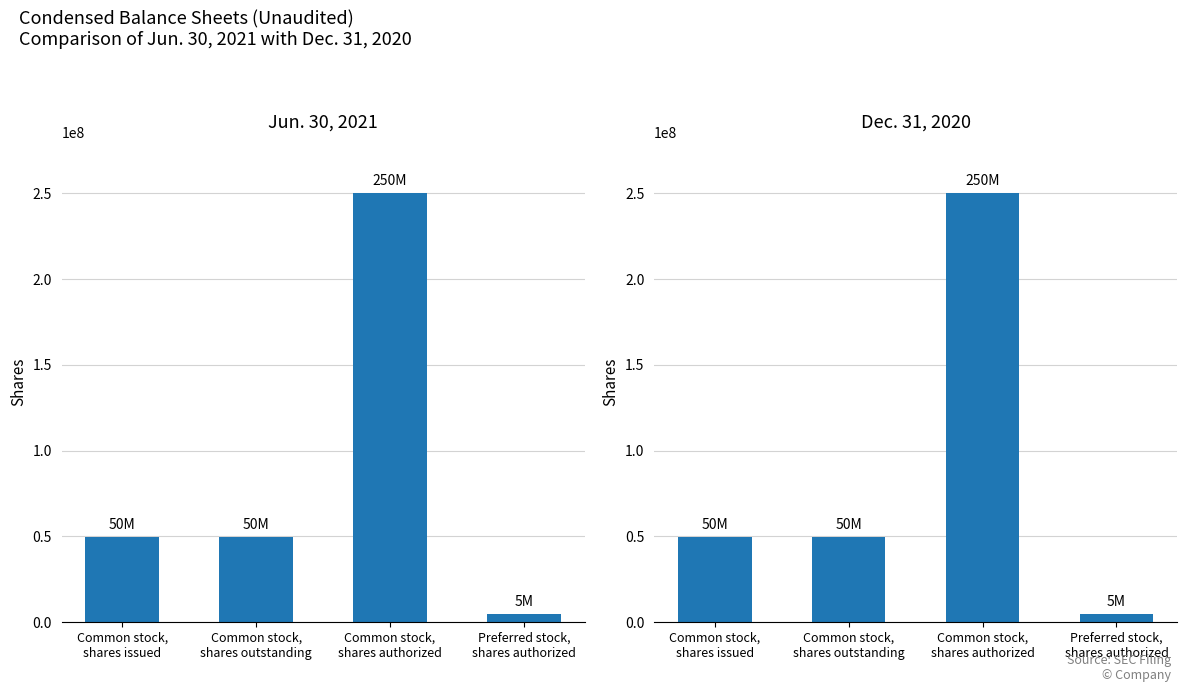

At which category is the sum across all series the highest?

Common stock,
shares authorized